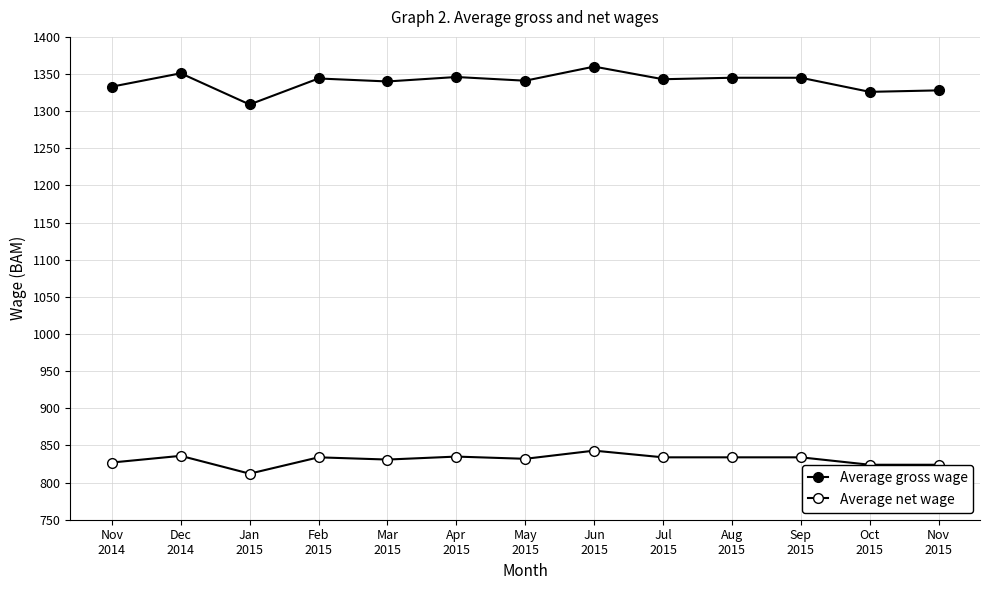

What is the label of the 7th point from the right?

May
2015